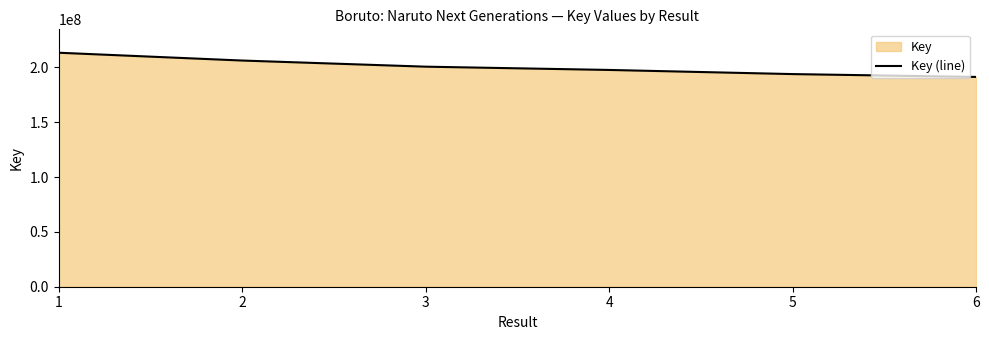

Count the values in the range 193891922 to 206248861.

4